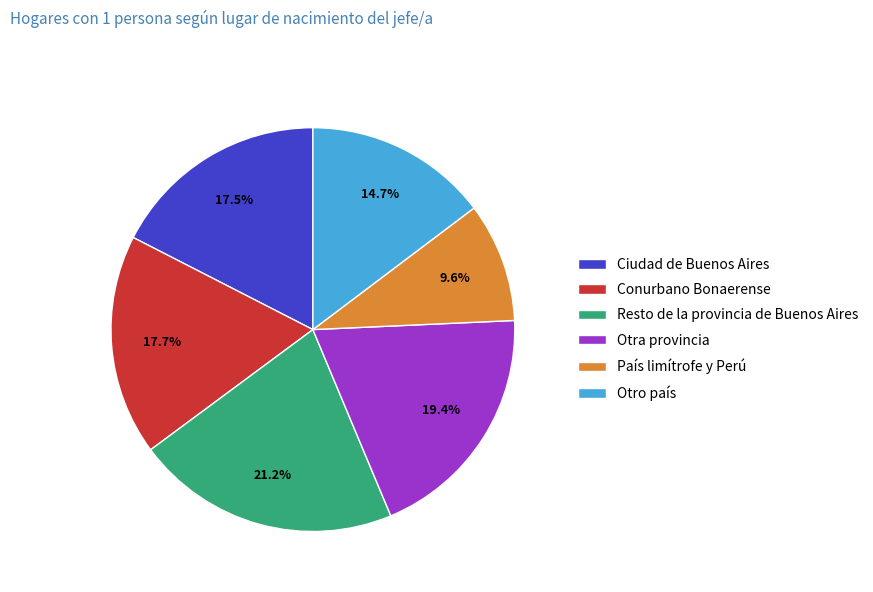

Does any single category account for the majority?

No